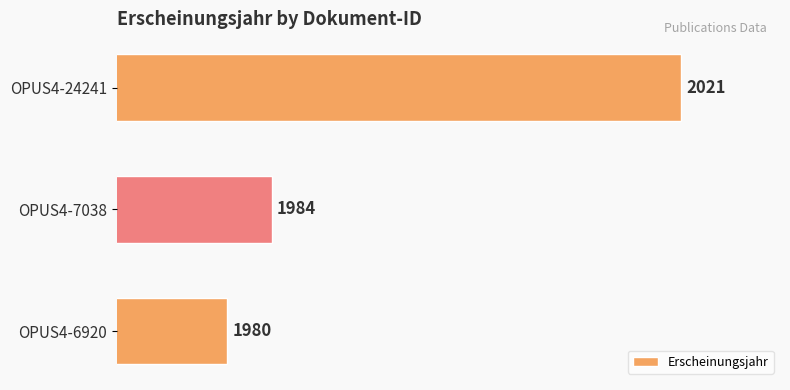

List the labels in order of value, smallest first.

OPUS4-6920, OPUS4-7038, OPUS4-24241